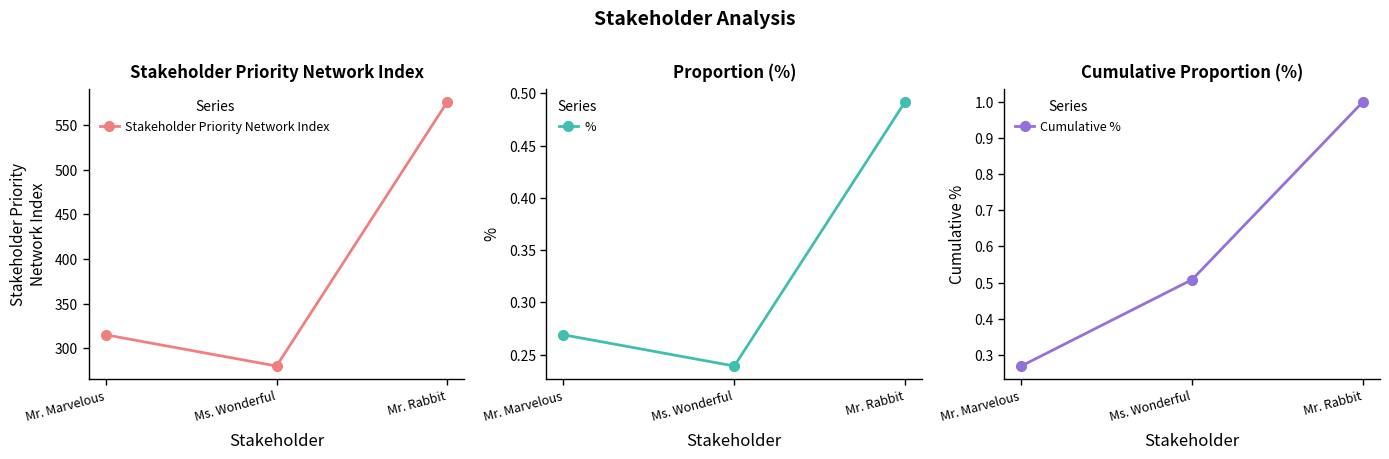

What is the label of the 2nd point from the left?

Ms. Wonderful